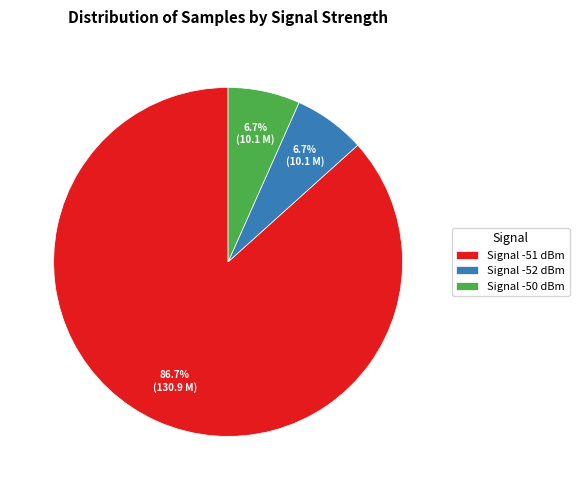

How many segments does this pie chart have?

3